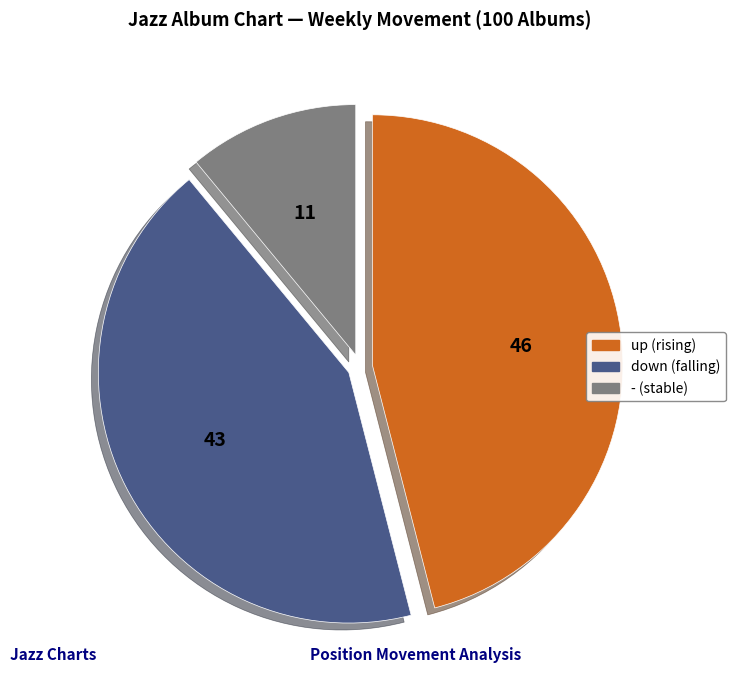

What is the smallest slice in the pie chart?

-